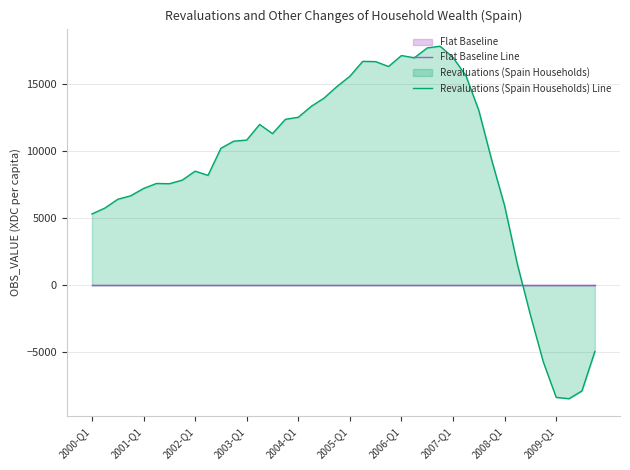

How many data points does each series have?

40